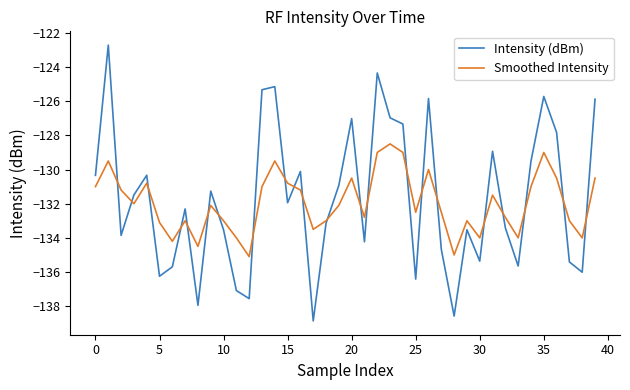

What is the maximum value for Intensity (dBm)?

-122.7